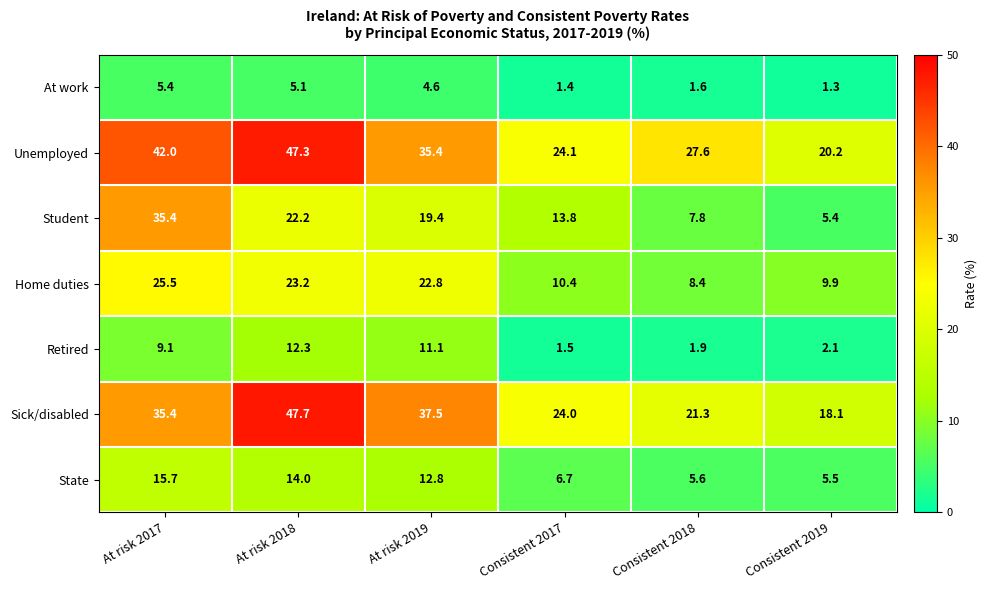

What is the average value of the At work series?

3.2